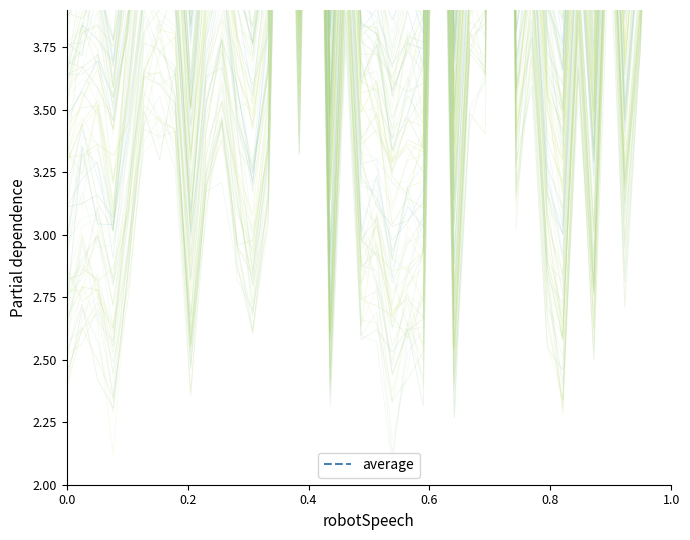

Reading right to left, transcribe all the data shown in this chart.

8.9	6.2	4.7	4.0	5.5	3.7	4.7	3.5	3.8	4.8	4.4	10.4	4.7	4.7	3.5	6.9	3.5	3.6	3.5	3.7	3.8	4.9	3.3	7.4	4.4	6.9	4.2	3.6	3.9	4.4	4.2	3.4	4.4	4.6	4.5	3.9	3.4	3.9	3.7	3.6